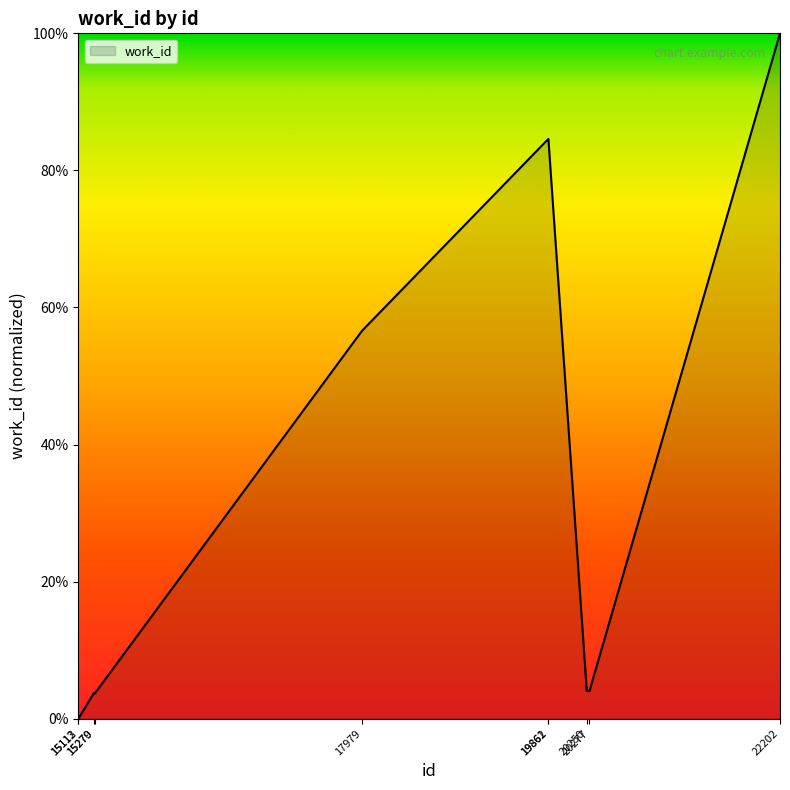

What is the maximum value shown in the chart?

1.0